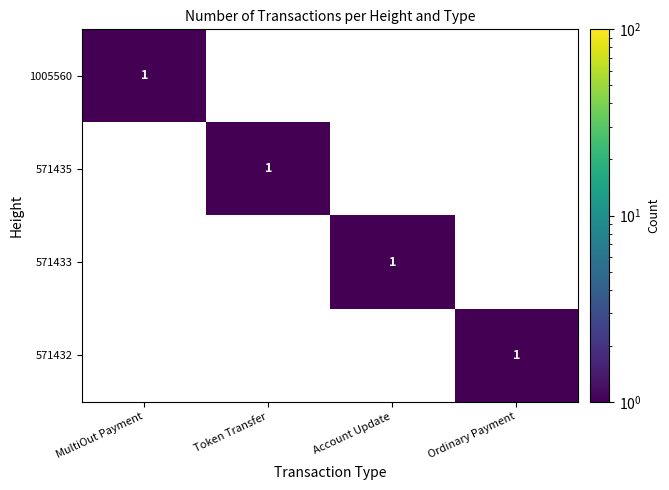

At how many categories does at least one series exceed 0?

4